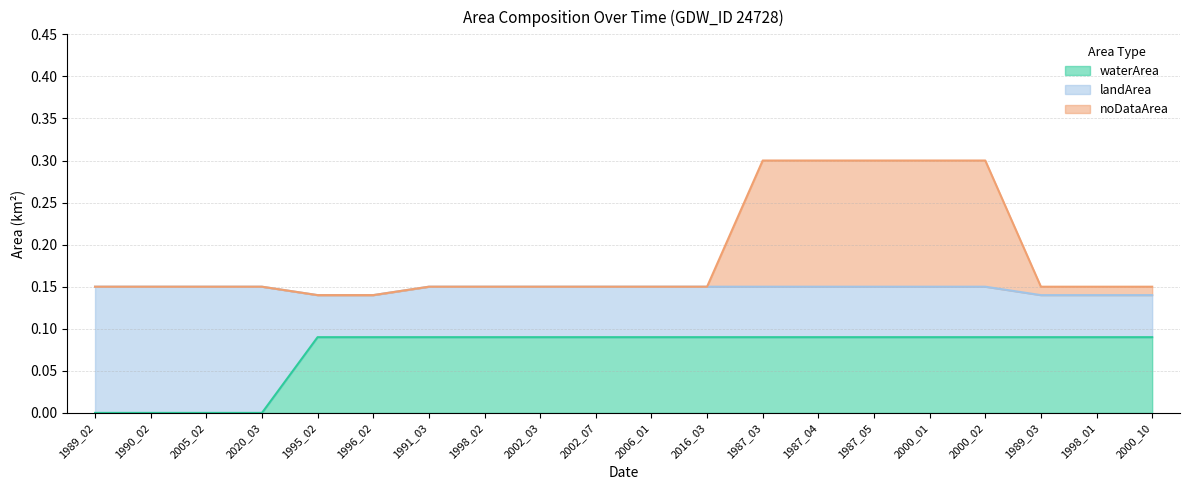

The value of waterArea at 2002_03 is 0.2. True or false?

False